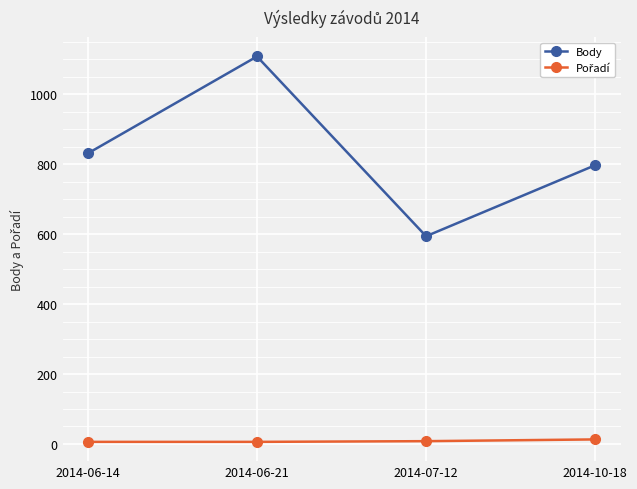

Which category has the highest value across all series?

2014-06-21